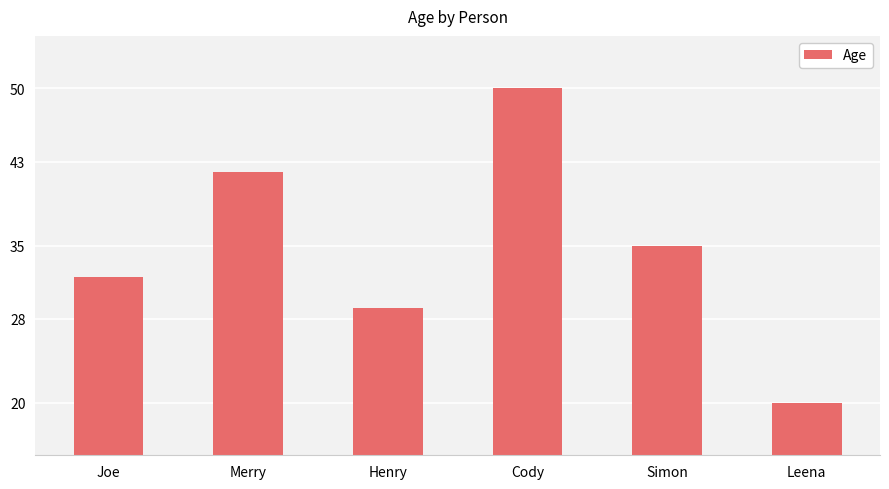

True or false: the data shows 87 at Cody.

False